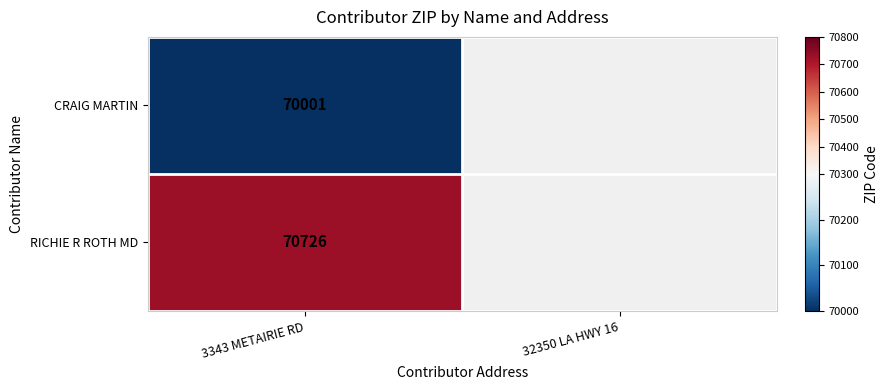

Count the number of categories in the chart.

2